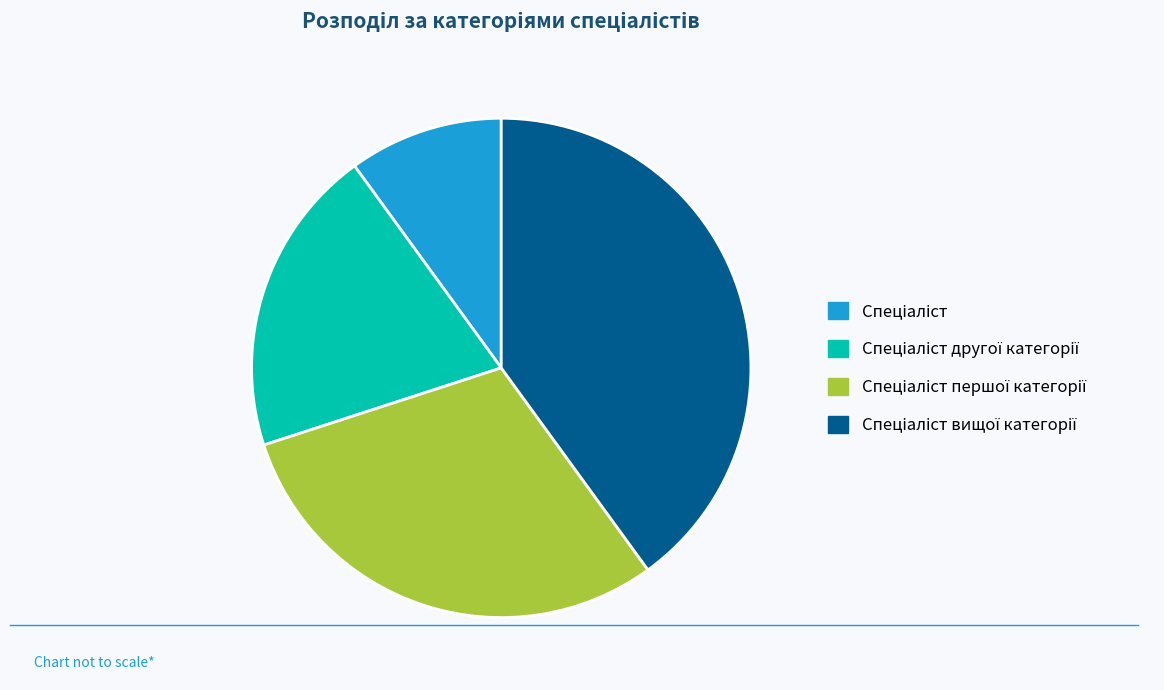

Does any single category account for the majority?

No